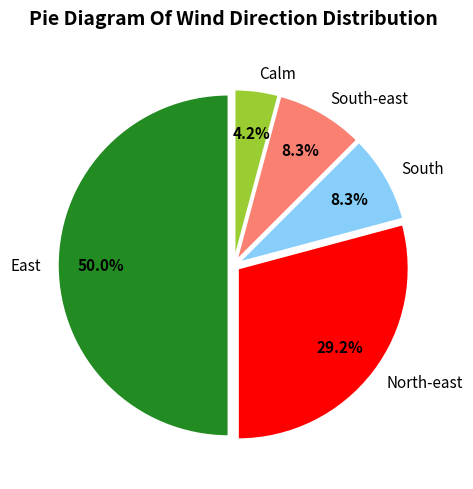

To the nearest percent, what percentage of the pie is South-east?

8%